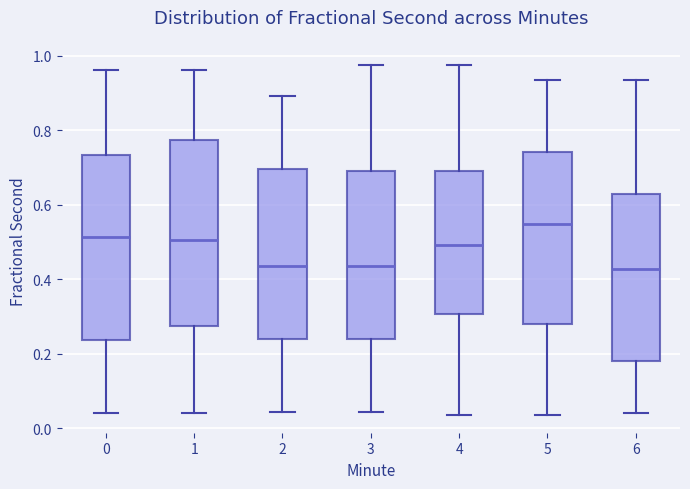

Which box's median line is the highest?

5